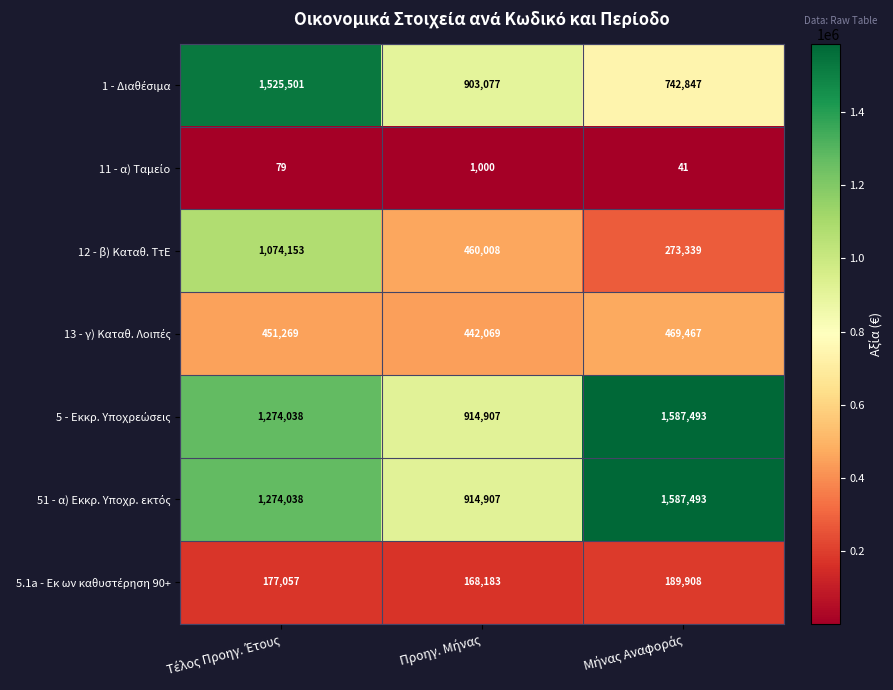

At how many categories does at least one series exceed 841877?

3